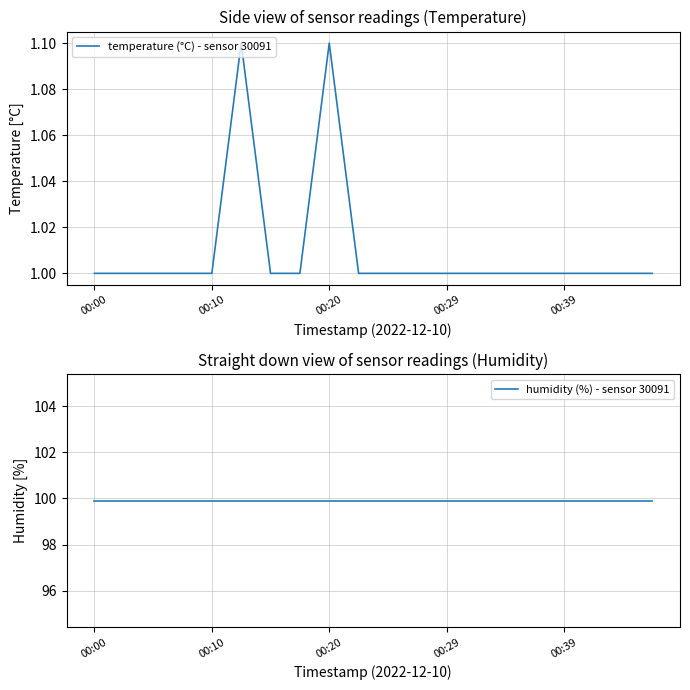

Is it true that temperature (°C) - sensor 30091 equals 1.0 at 00:00?

True